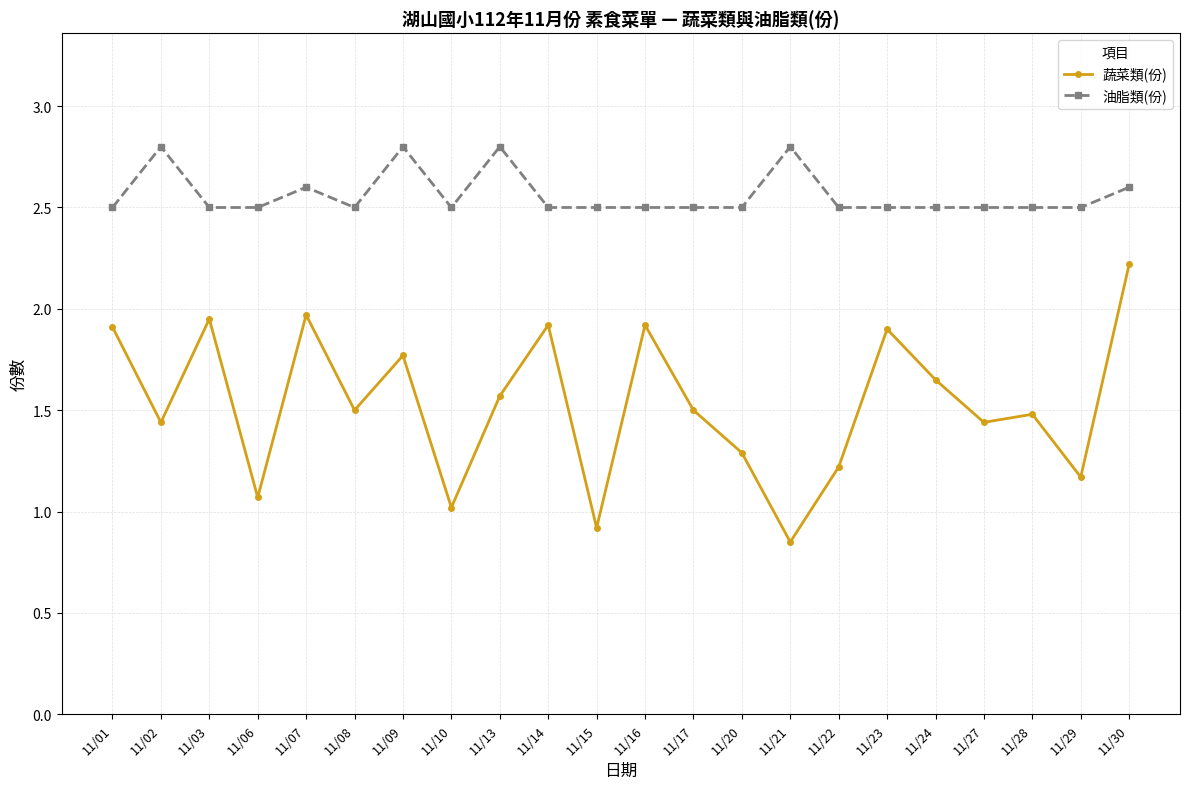

Which series has the largest range (max minus min)?

蔬菜類(份)